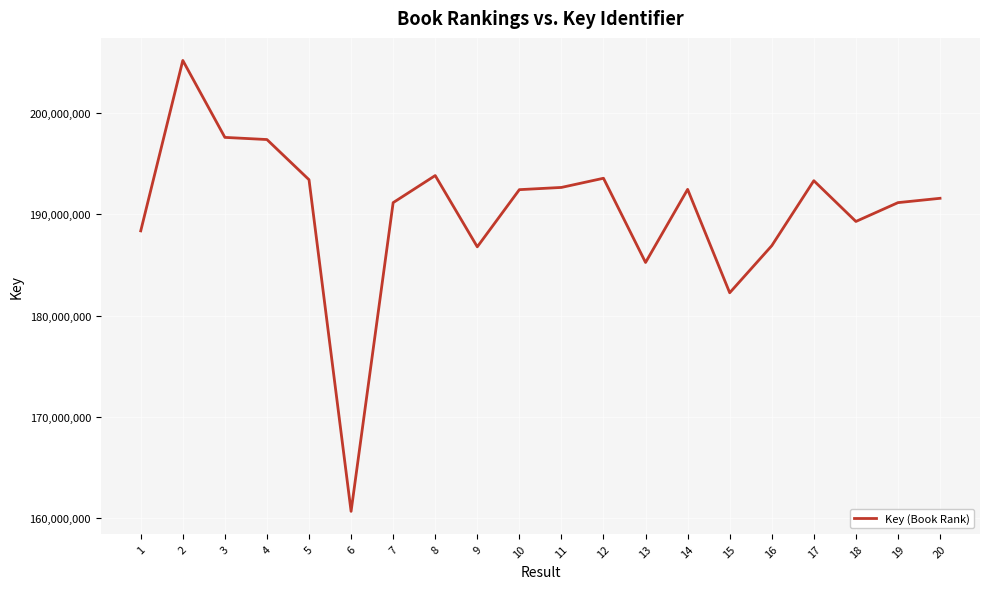

Is it true that the value at 8 is 311675151?

False